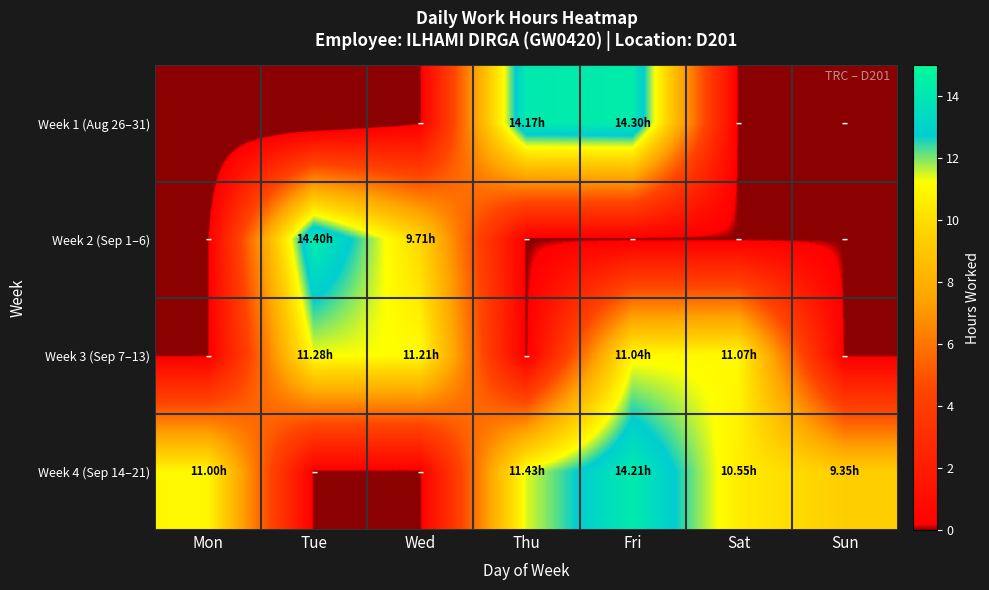

List the series in order of their peak value, lowest first.

Week 3 (Sep 7–13), Week 4 (Sep 14–21), Week 1 (Aug 26–31), Week 2 (Sep 1–6)